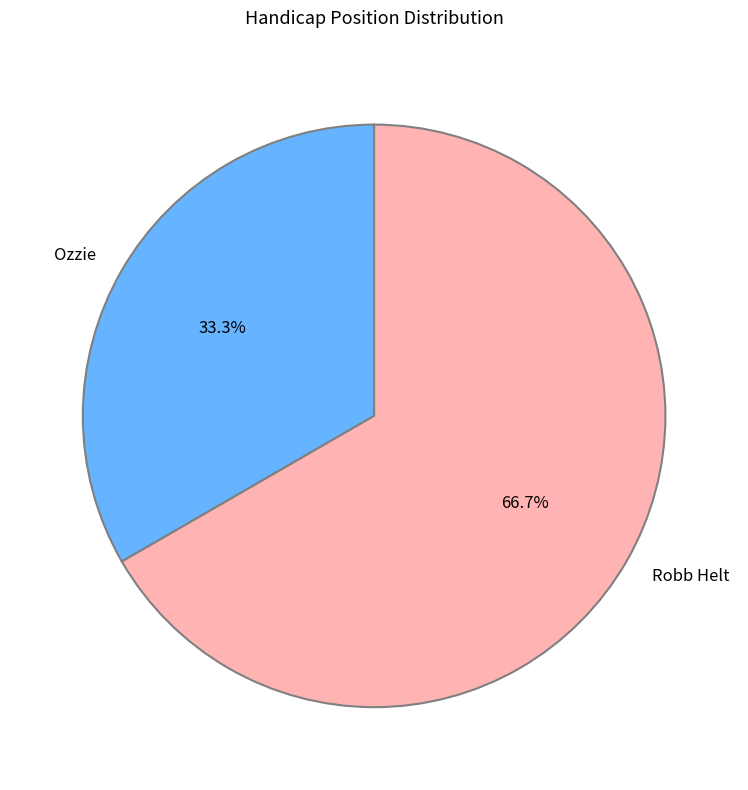

Rank the categories by value from lowest to highest.

Ozzie, Robb Helt